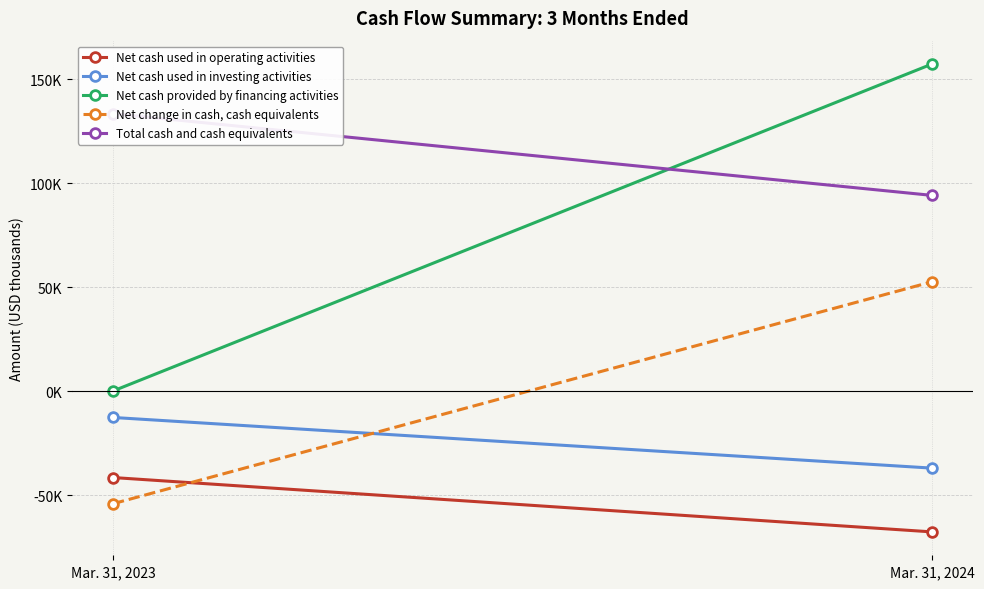

Rank the series by their maximum value, from lowest to highest.

Net cash used in operating activities, Net cash used in investing activities, Net change in cash, cash equivalents, Total cash and cash equivalents, Net cash provided by financing activities